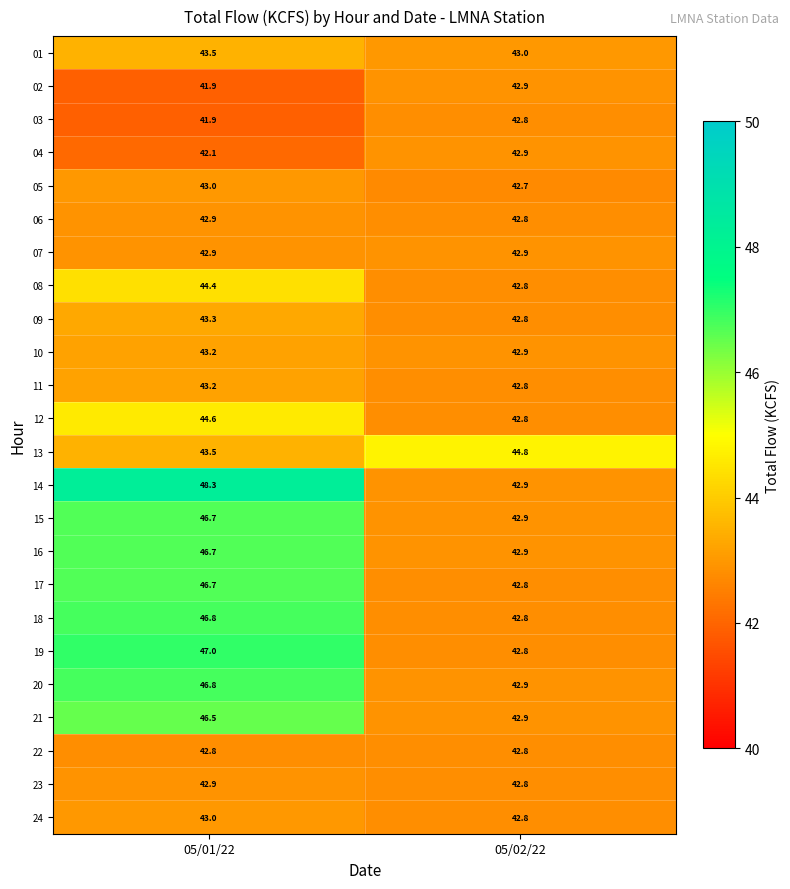

How many categories are shown in the chart?

2